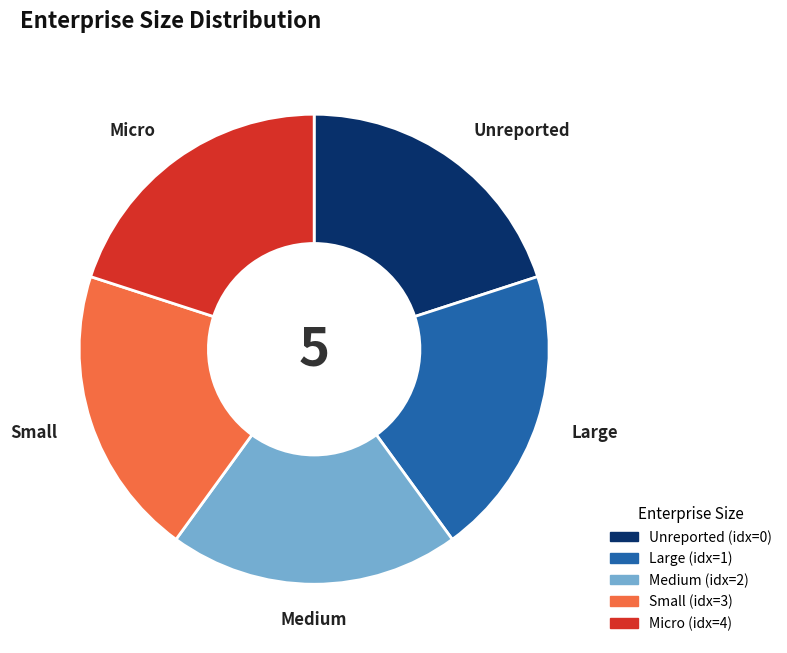

Is there a majority slice in this chart?

No